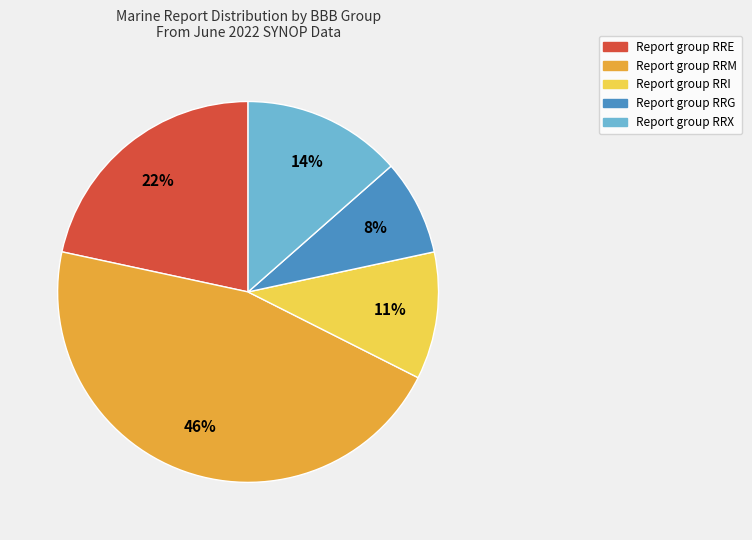

To the nearest percent, what is the difference between the largest and smallest slice percentages?

38%